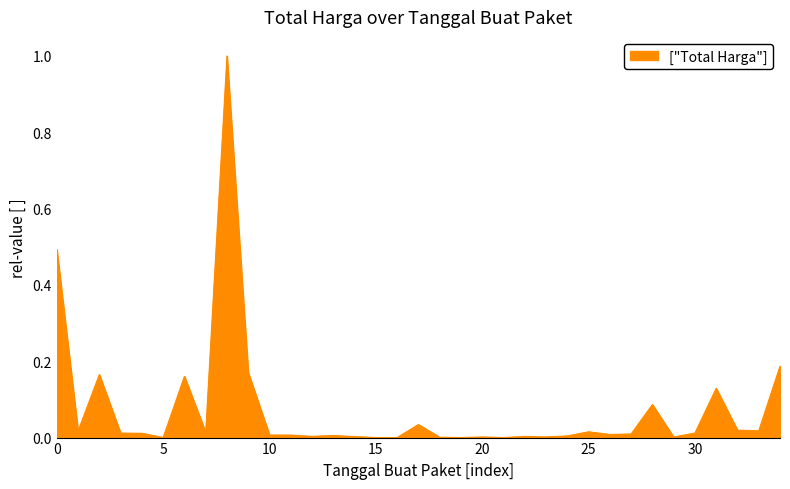

How many lines are shown in the chart?

1